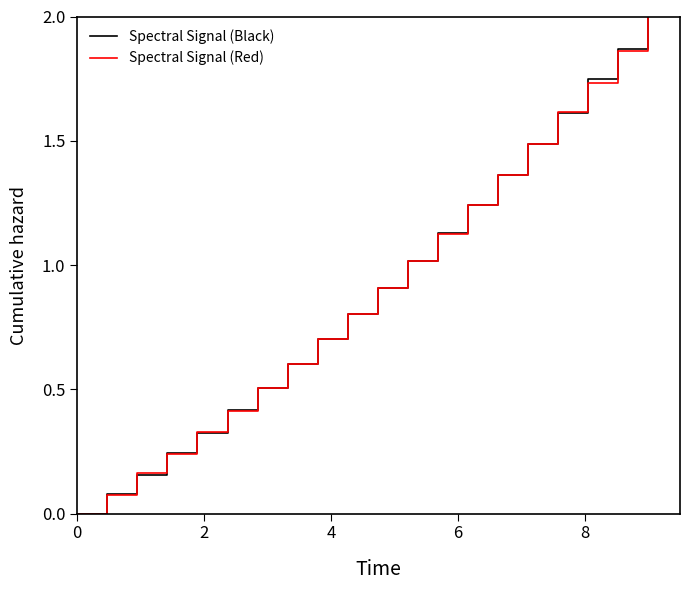

At how many categories does at least one series exceed 0?

19